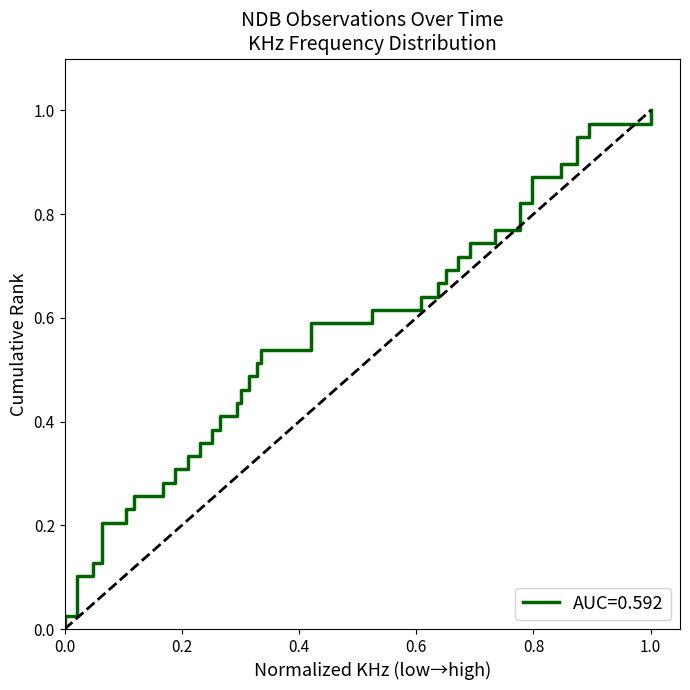

How many positive values are there?

39